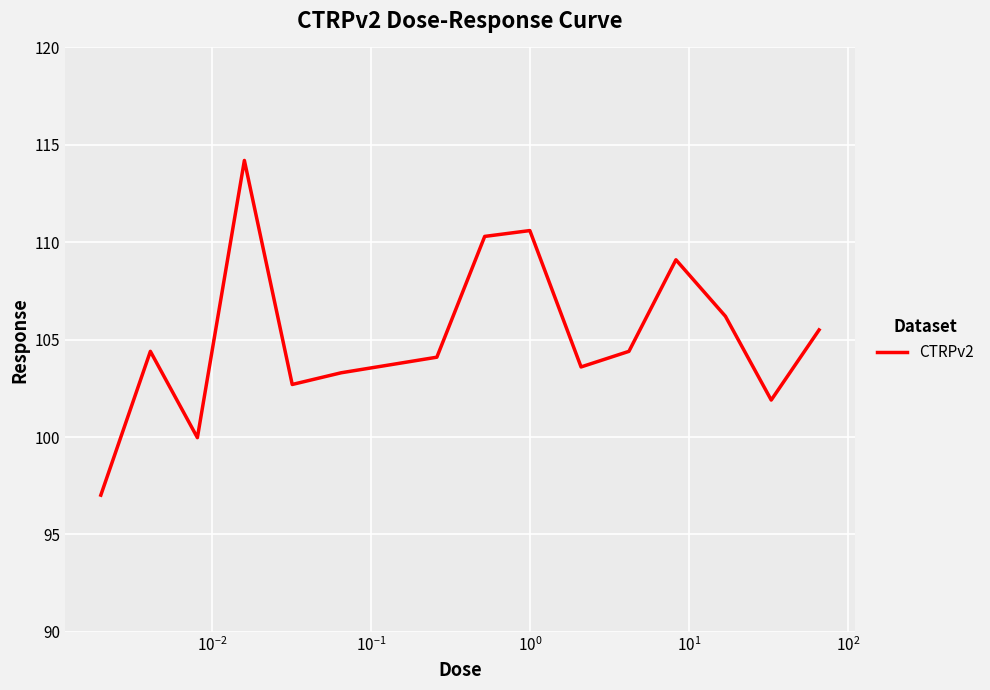

What is the sum of all values?

1577.3